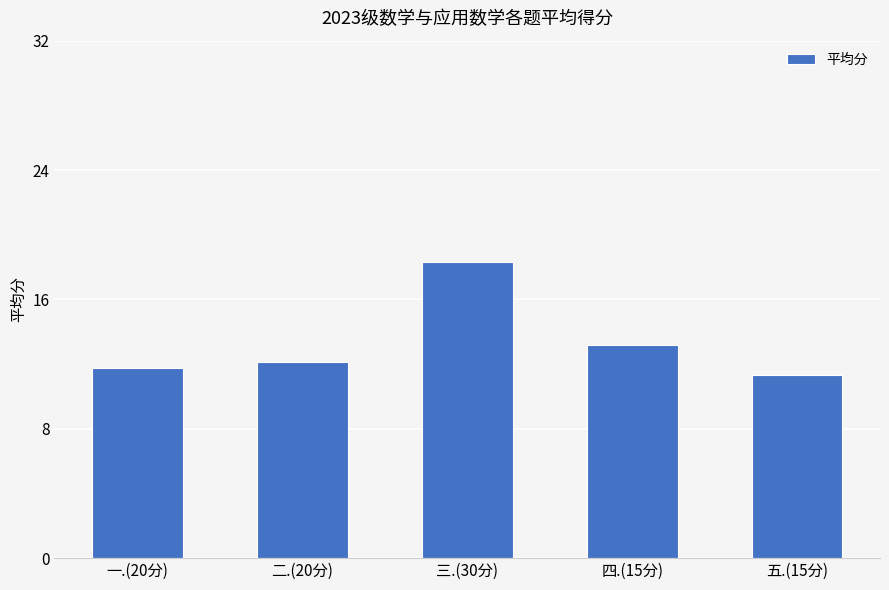

Where is the data nearest to the value 14?

四.(15分)